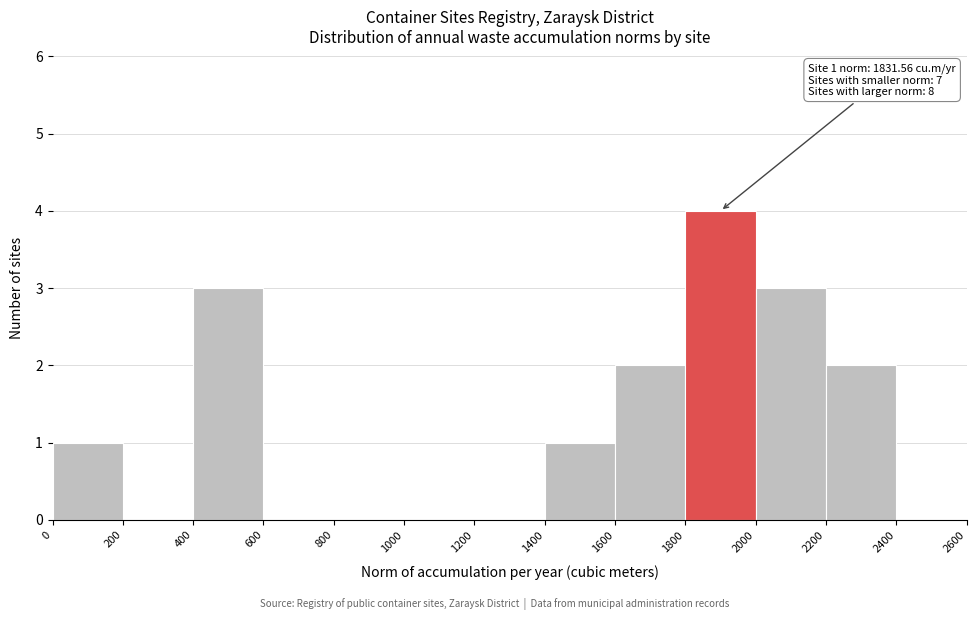

Which range on the x-axis has the tallest bar?

1800 to 2000